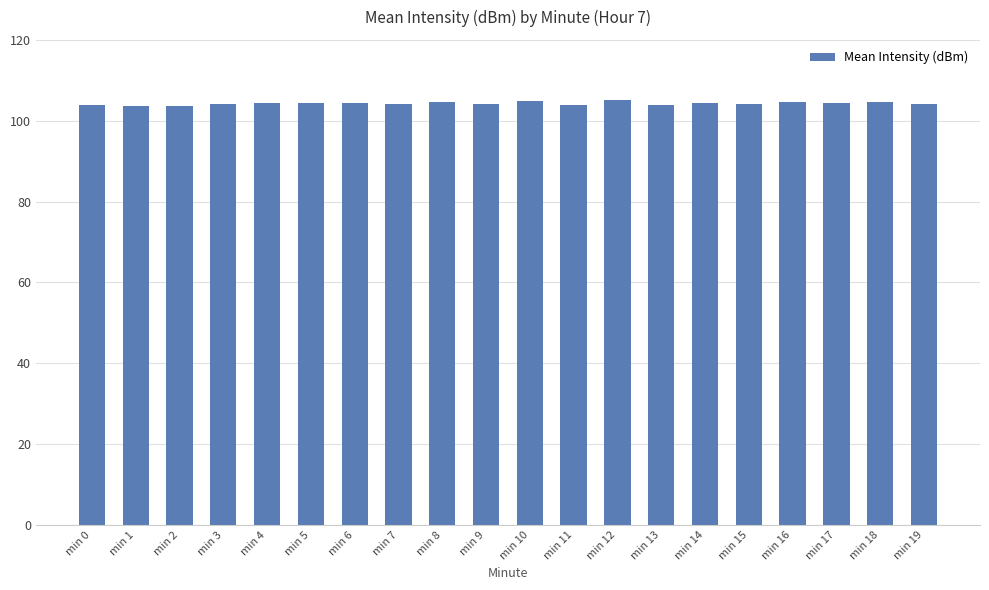

What is the value of the 7th bar from the left?

104.4